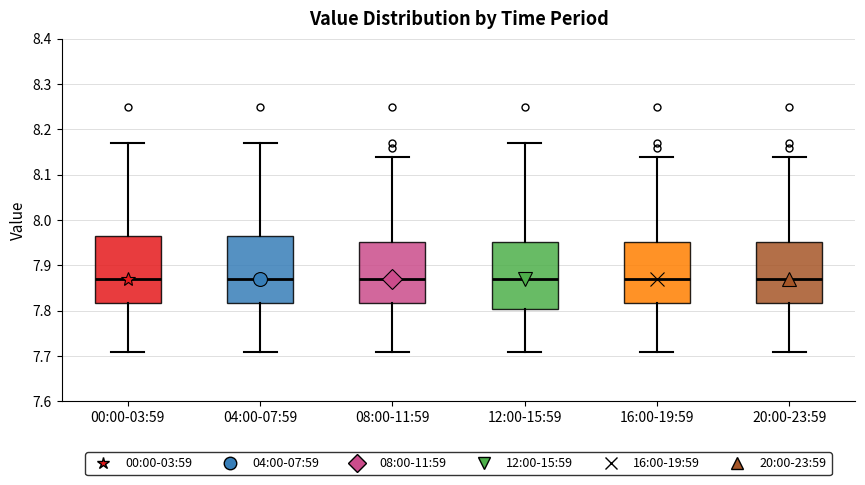

Where does the upper whisker of the box for 08:00-11:59 end on the y-axis? The values are not printed on the chart, so give them approximately, as read against the axis.

8.14